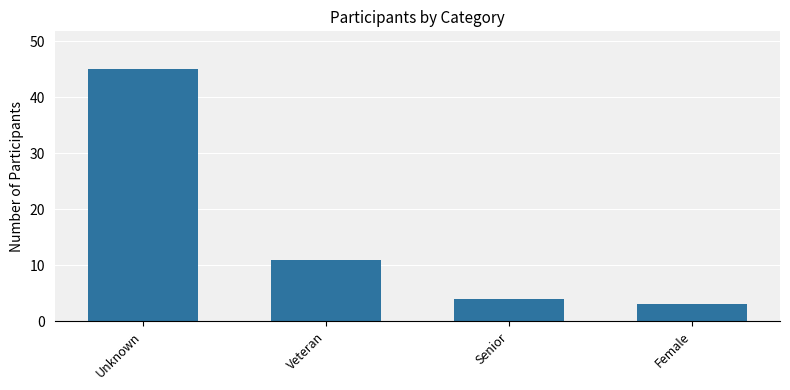

Where is the data nearest to the value 24?

Veteran